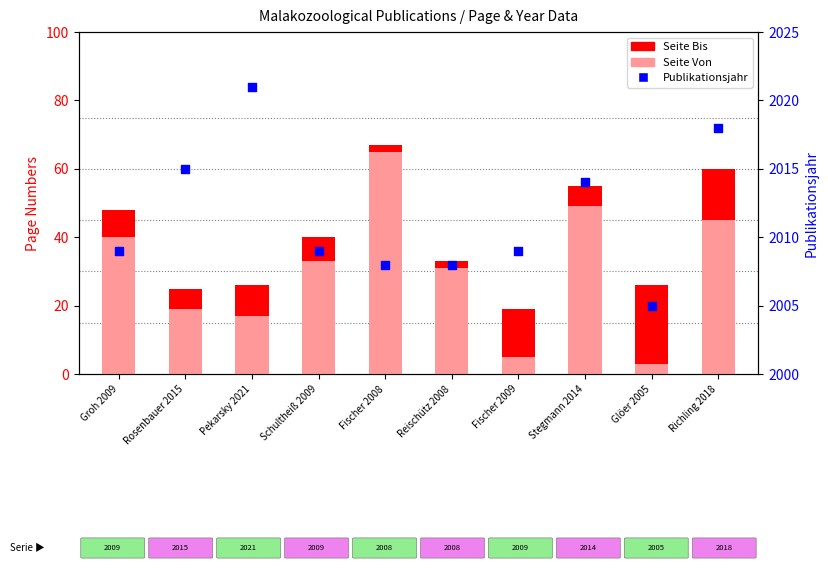

Which series has the widest spread of Y values?

Seite Von